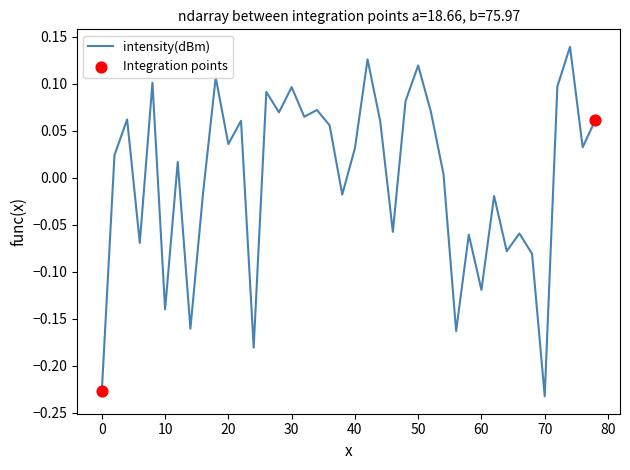

What is the difference between the maximum and minimum values?

0.4